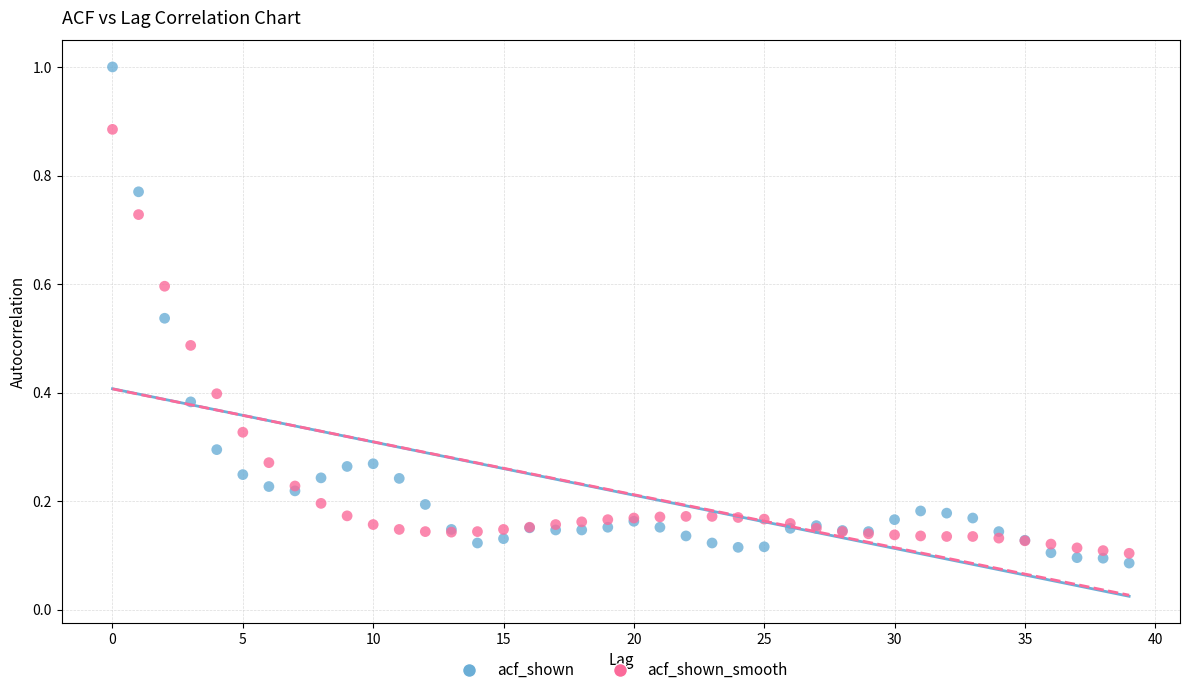

Which series reaches the maximum Y coordinate?

acf_shown